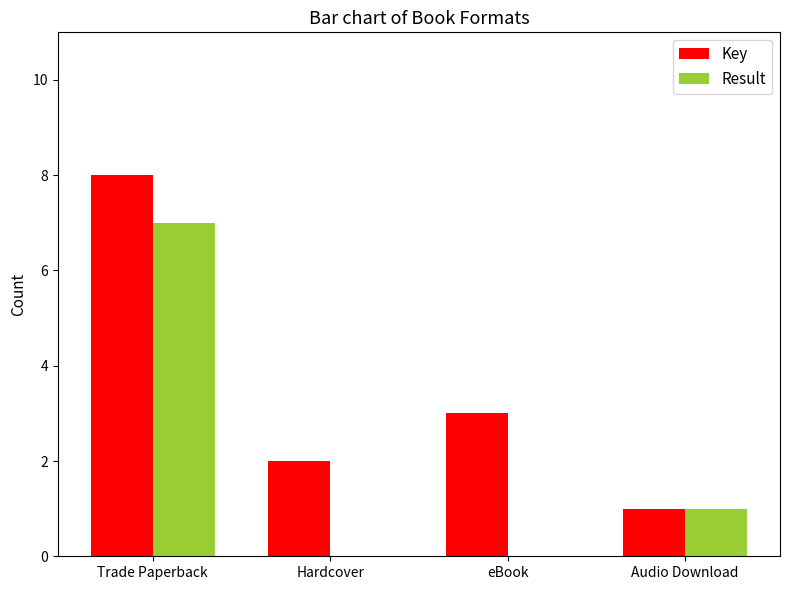

What is the maximum value for Result?

7